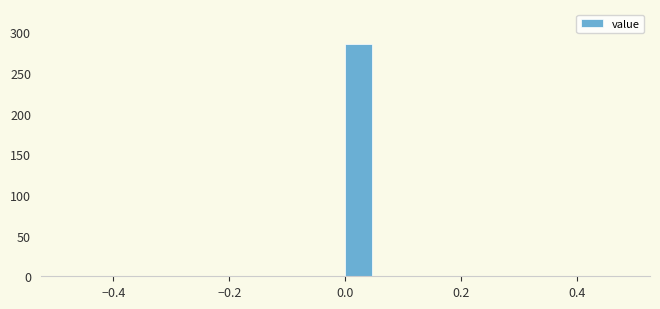

Around what value on the x-axis is the tallest bar? Give the approximate position of its centre, as read against the axis.

0.02